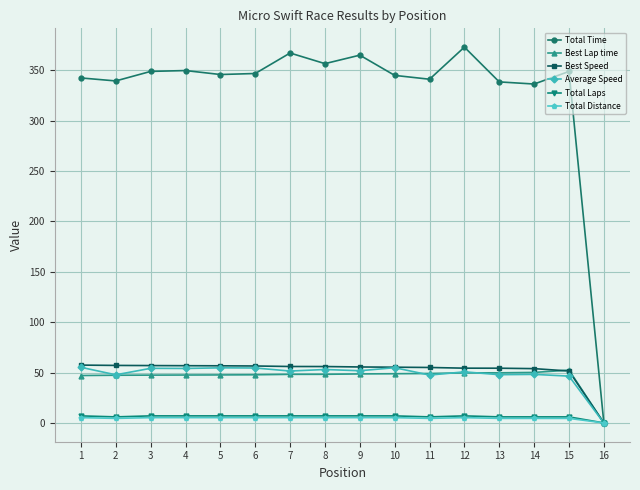

What is the difference between the highest and lowest values at 3?

343.6